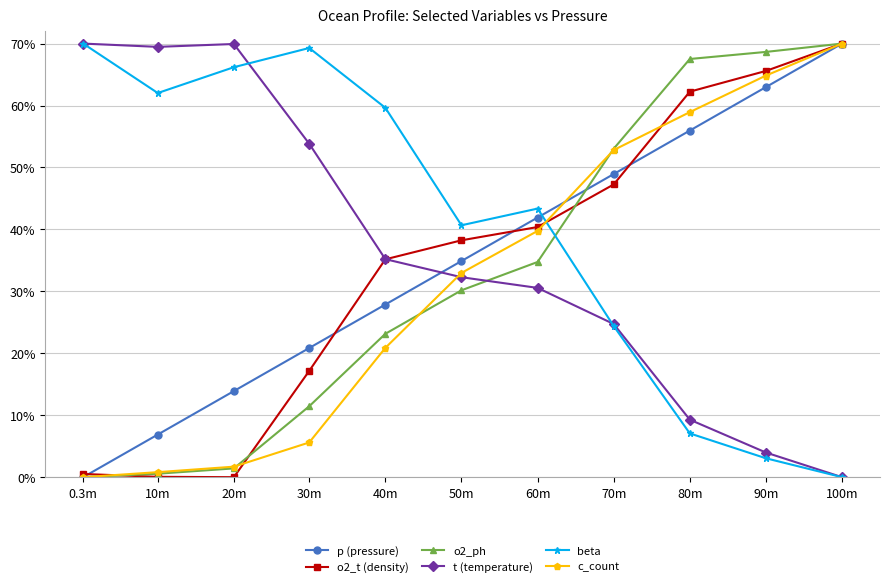

What is the difference between the maximum and minimum values in the t (temperature) series?

0.7